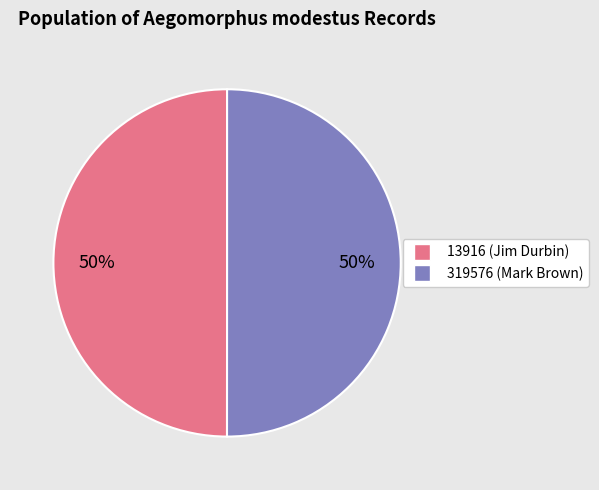

True or false: 319576 accounts for 50% of the total.

True